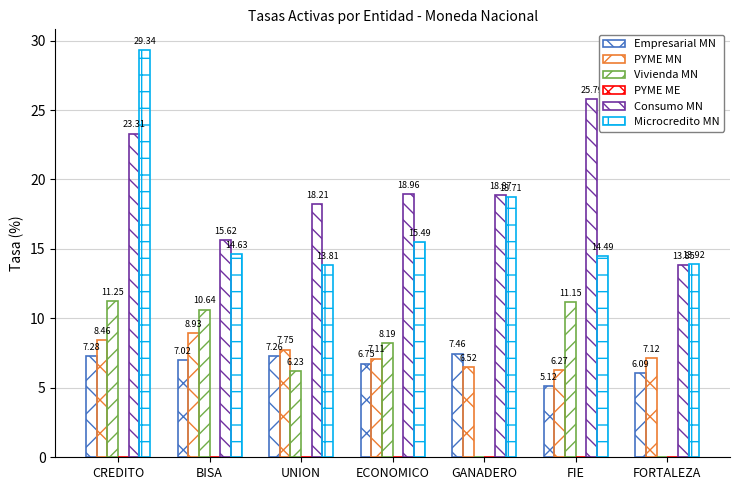

The value of Consumo MN at UNION is 18.2. True or false?

True